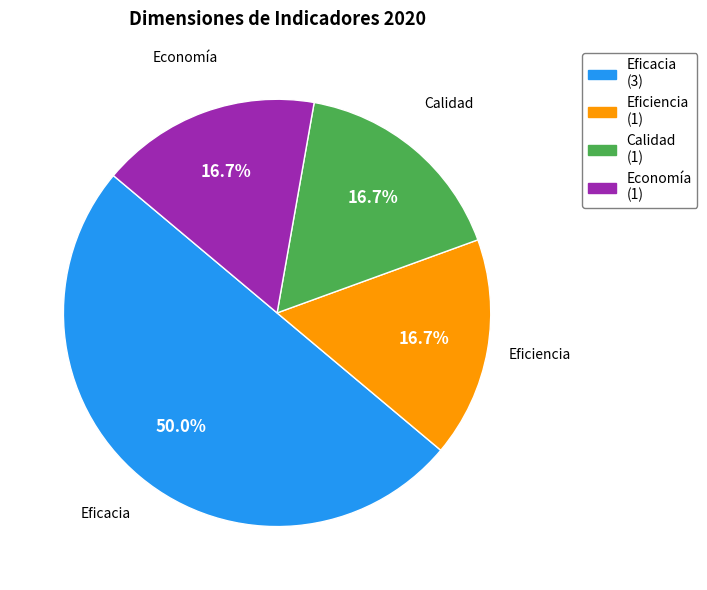

What is the largest slice in the pie chart?

Eficacia